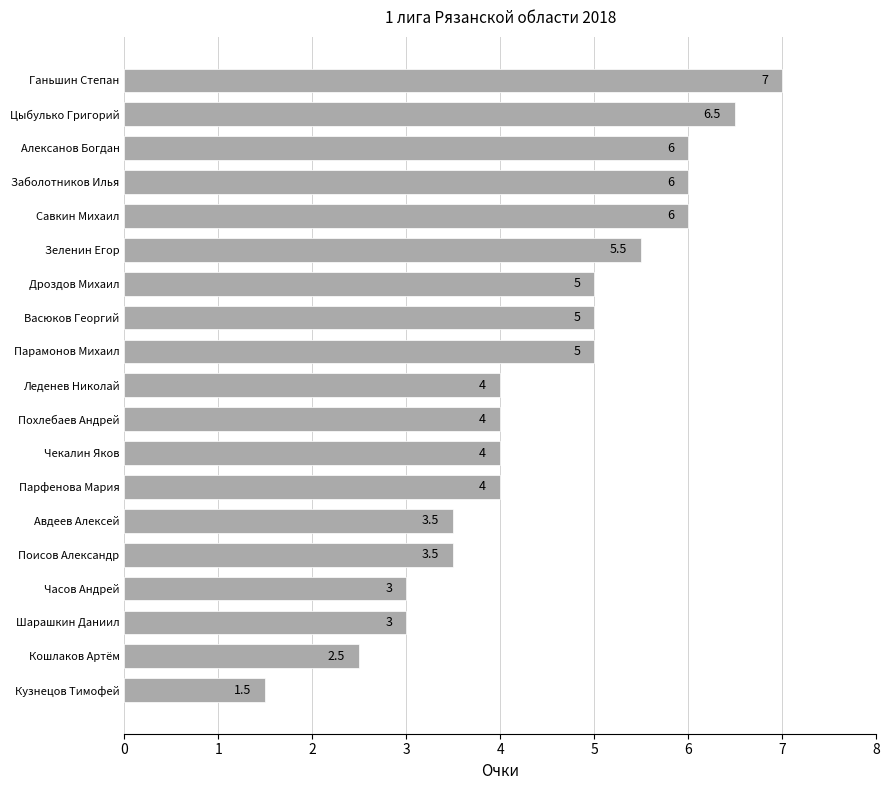

Reading top to bottom, list all the values displayed in this chart.

Ганьшин Степан=7.0	Цыбулько Григорий=6.5	Алексанов Богдан=6.0	Заболотников Илья=6.0	Савкин Михаил=6.0	Зеленин Егор=5.5	Дроздов Михаил=5.0	Васюков Георгий=5.0	Парамонов Михаил=5.0	Леденев Николай=4.0	Похлебаев Андрей=4.0	Чекалин Яков=4.0	Парфенова Мария=4.0	Авдеев Алексей=3.5	Поисов Александр=3.5	Часов Андрей=3.0	Шарашкин Даниил=3.0	Кошлаков Артём=2.5	Кузнецов Тимофей=1.5